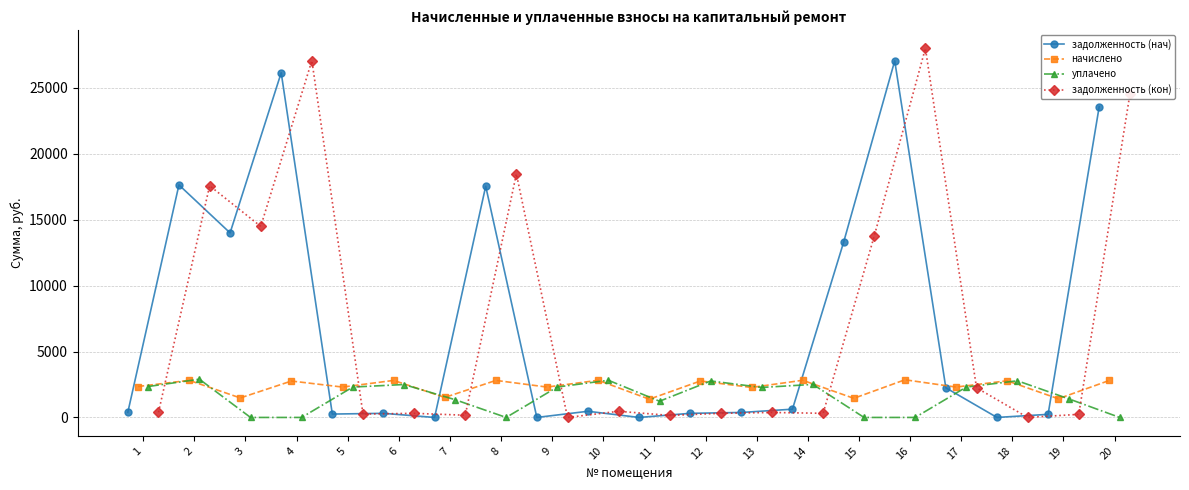

What is the difference between the maximum and second lowest values in the уплачено series?

2900.0